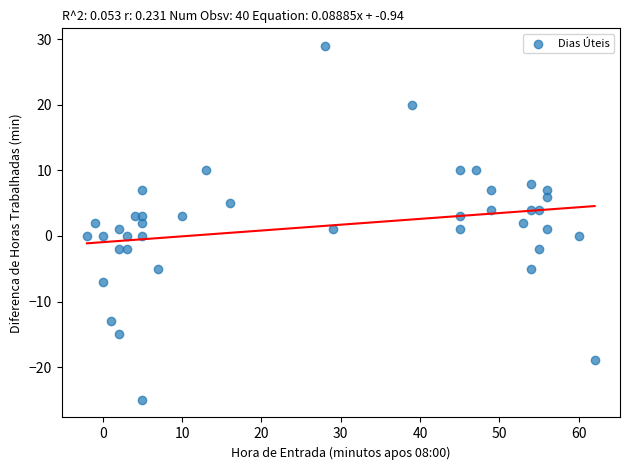

What is the range of X values (max minus min)?

64